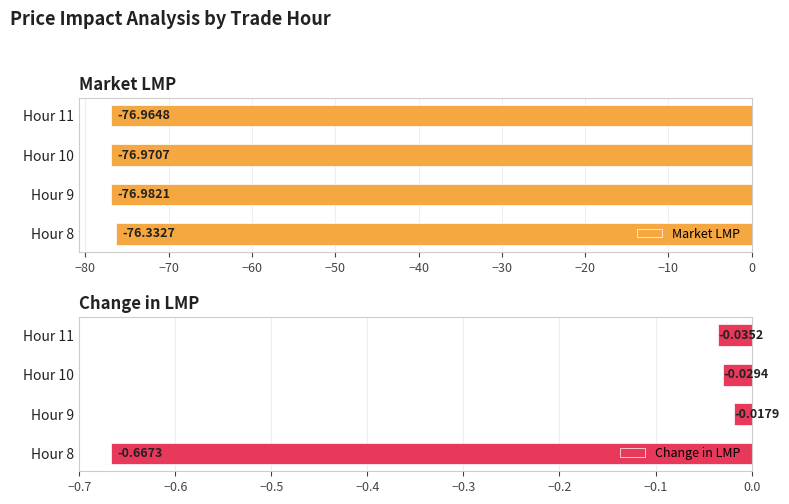

Does the chart contain stacked bars?

No